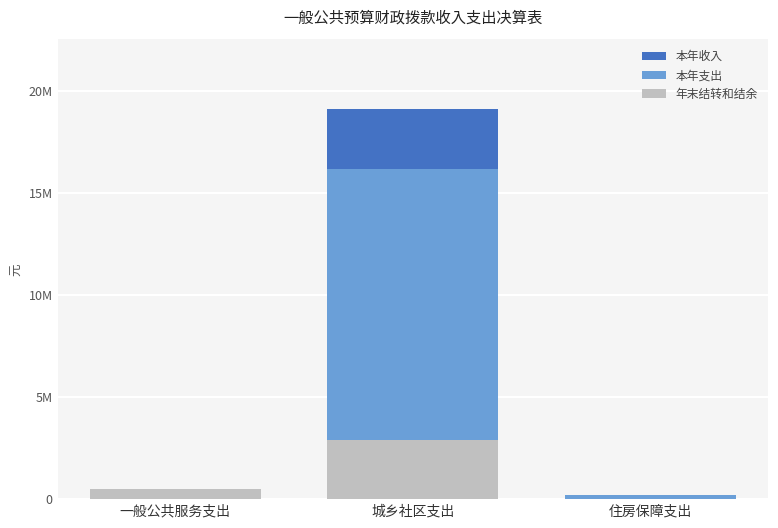

Rank the categories by 年末结转和结余 value from highest to lowest.

城乡社区支出, 一般公共服务支出, 住房保障支出